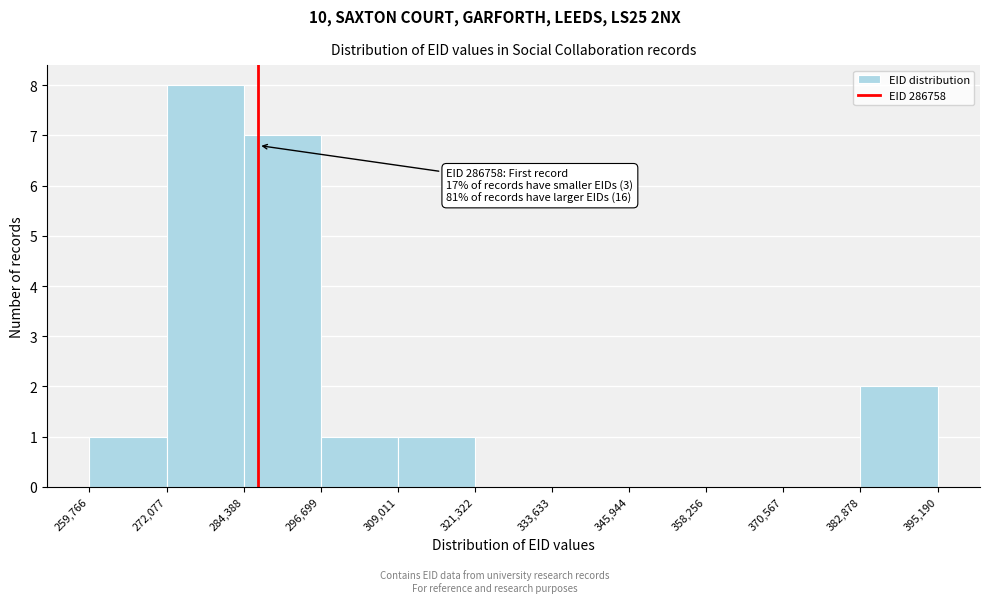

Over which range of the x-axis is the bar tallest?

272,077 to 284,388